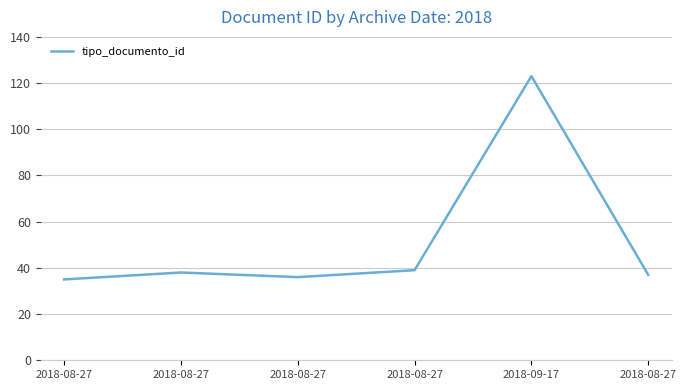

What is the difference between the maximum and second lowest values?

87